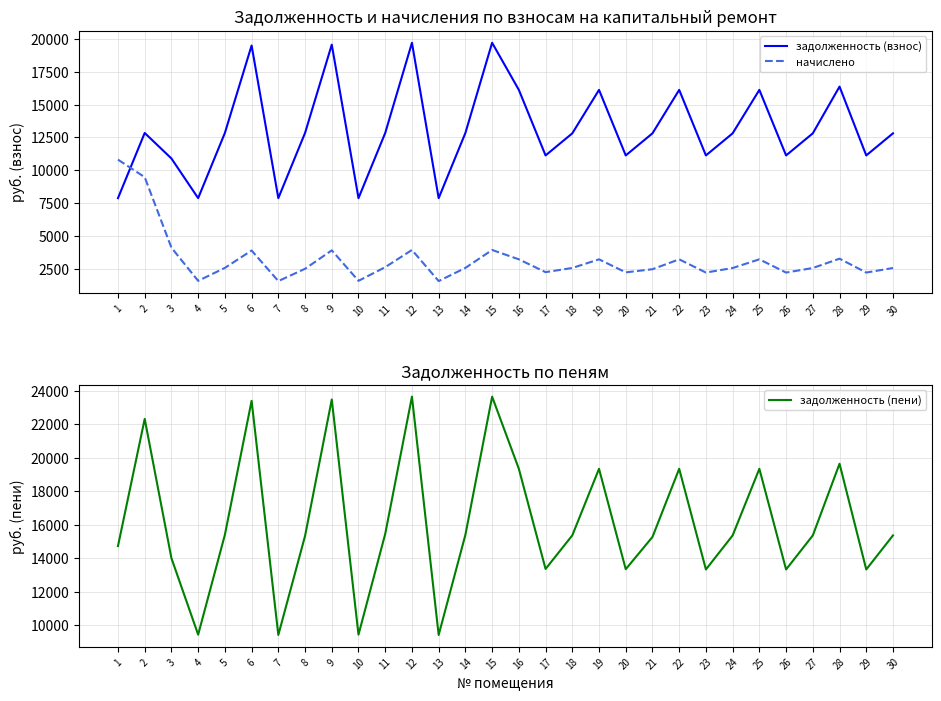

In начислено, how many points are higher than both neighbors (excluding endpoints)?

8